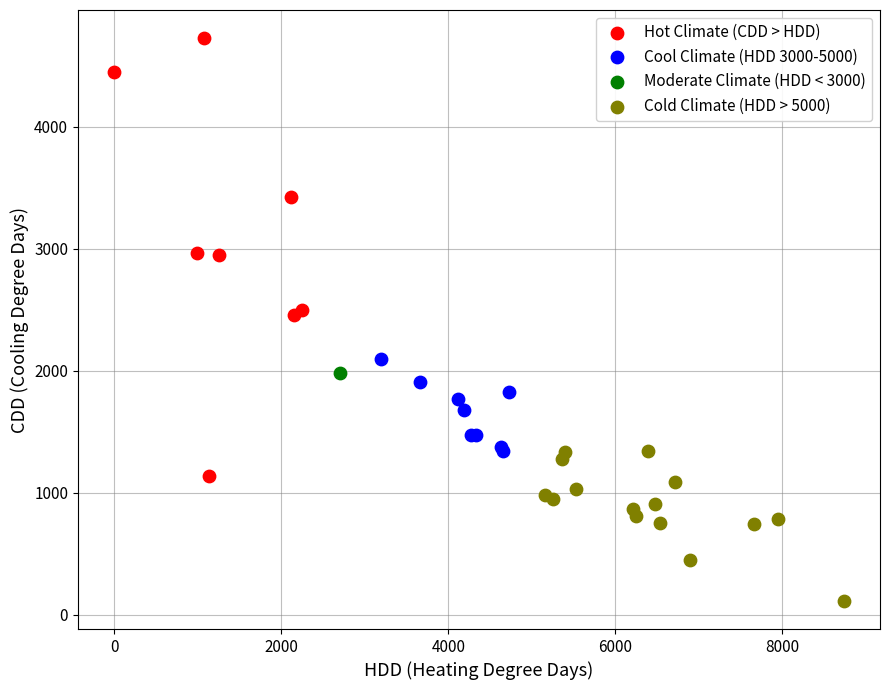

What are all the series names shown in the legend?

Hot Climate (CDD > HDD), Cool Climate (HDD 3000-5000), Moderate Climate (HDD < 3000), Cold Climate (HDD > 5000)